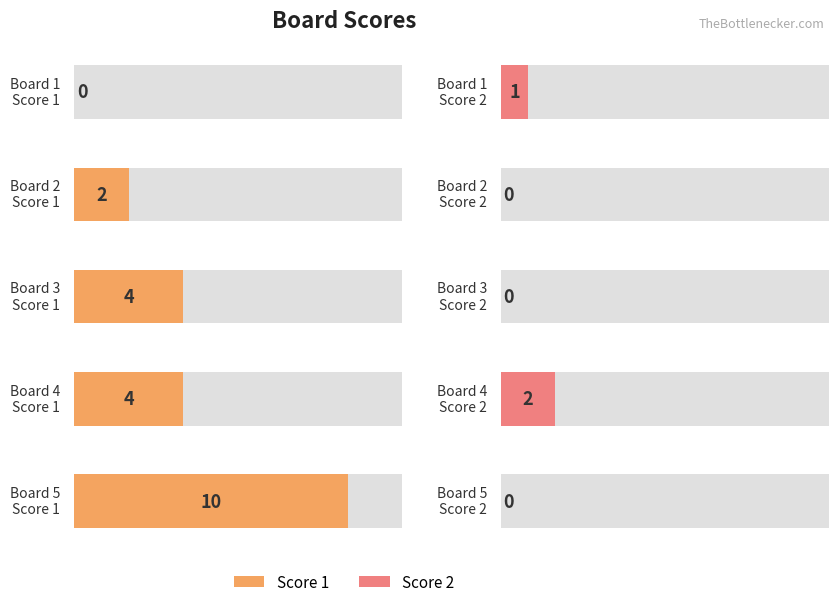

Reading right to left, transcribe all the data shown in this chart.

Score 1: Board 5=10	Board 4=4	Board 3=4	Board 2=2	Board 1=0
Score 2: Board 5=0	Board 4=2	Board 3=0	Board 2=0	Board 1=1